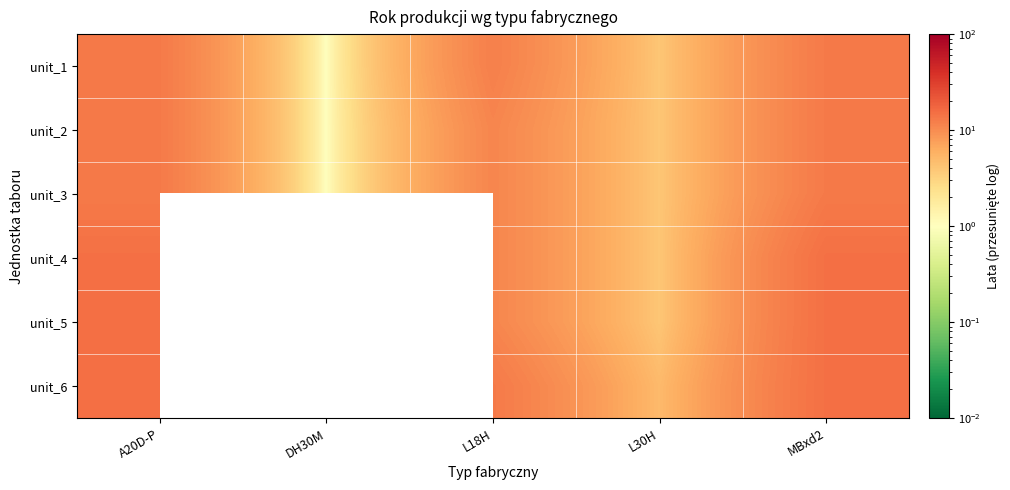

Which series has the largest range (max minus min)?

unit_1